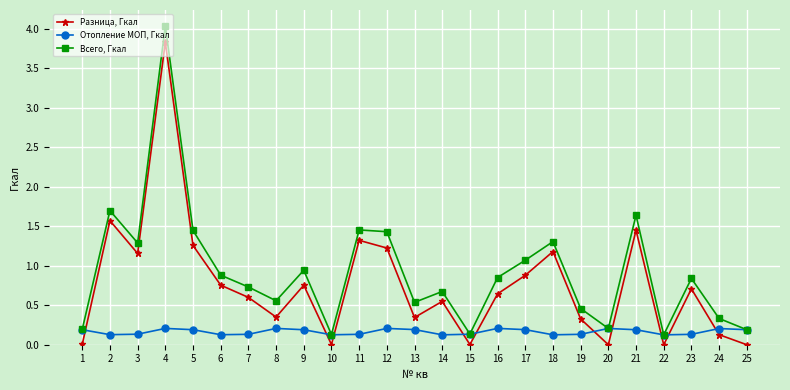

What is the difference between the highest and lowest values at 15?

0.1